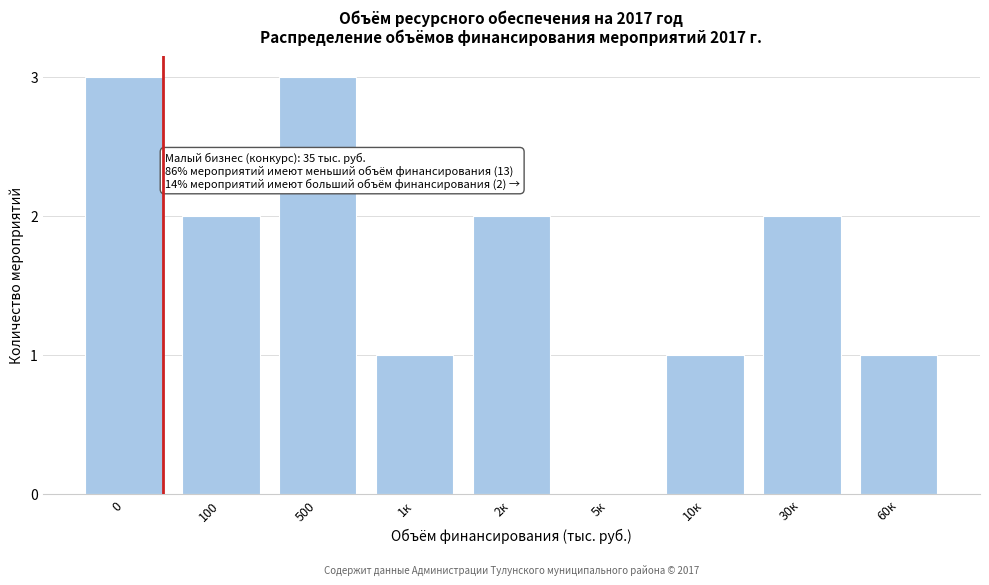

Reading left to right, list all the values displayed in this chart.

0=3	100=2	500=3	1к=1	2к=2	5к=0	10к=1	30к=2	60к=1